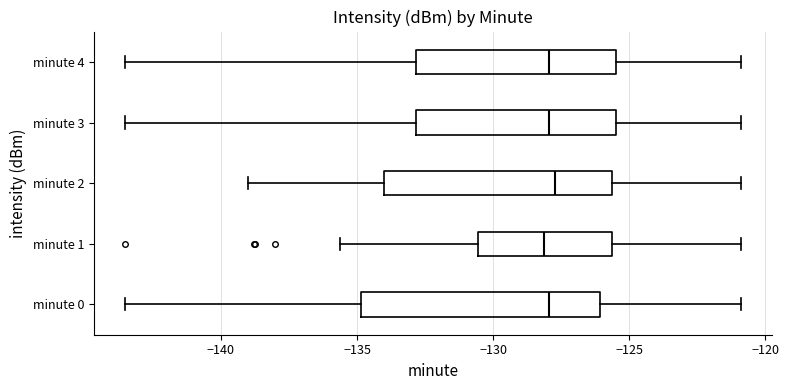

Where does the right whisker of the box for minute 2 end on the x-axis? The values are not printed on the chart, so give them approximately, as read against the axis.

-121.0